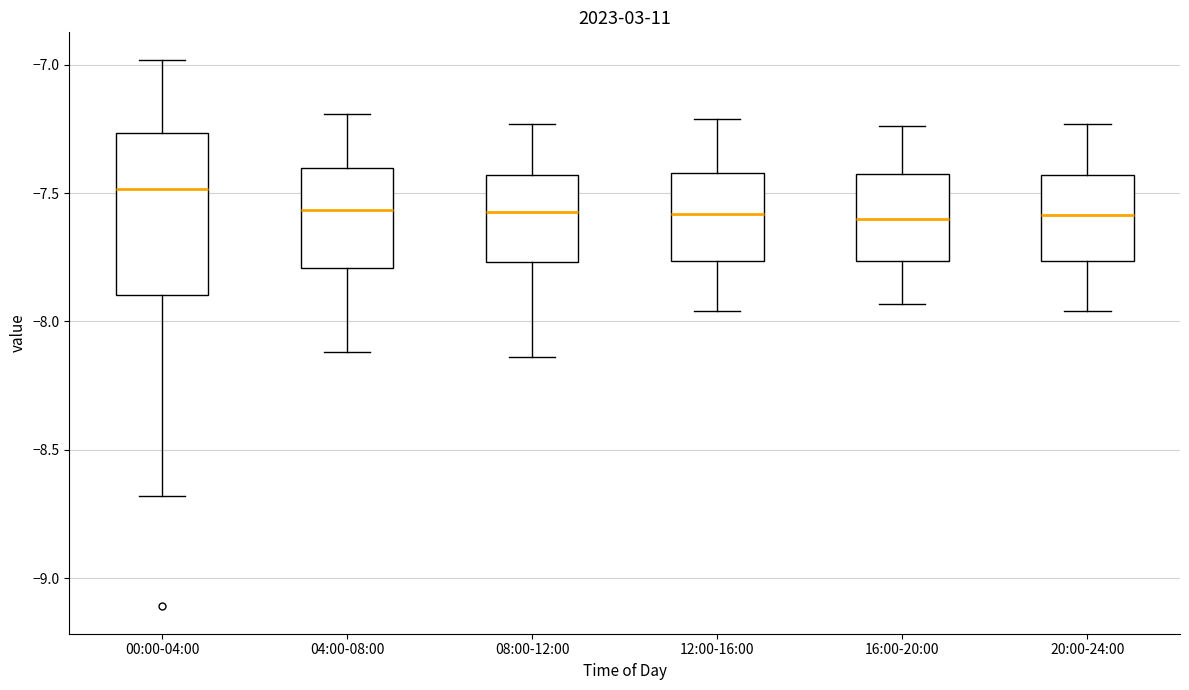

Reading left to right, read every box against the y-axis: the position of its median line, the range the box covers, and the ends of its whiskers. The values are not printed on the chart, so give them approximately, as read against the axis.

00:00-04:00: median -7.50, box -7.90 to -7.25, whiskers -8.70 to -7.00
04:00-08:00: median -7.55, box -7.80 to -7.40, whiskers -8.10 to -7.20
08:00-12:00: median -7.55, box -7.75 to -7.45, whiskers -8.15 to -7.25
12:00-16:00: median -7.60, box -7.75 to -7.40, whiskers -7.95 to -7.20
16:00-20:00: median -7.60, box -7.75 to -7.40, whiskers -7.95 to -7.25
20:00-24:00: median -7.60, box -7.75 to -7.45, whiskers -7.95 to -7.25